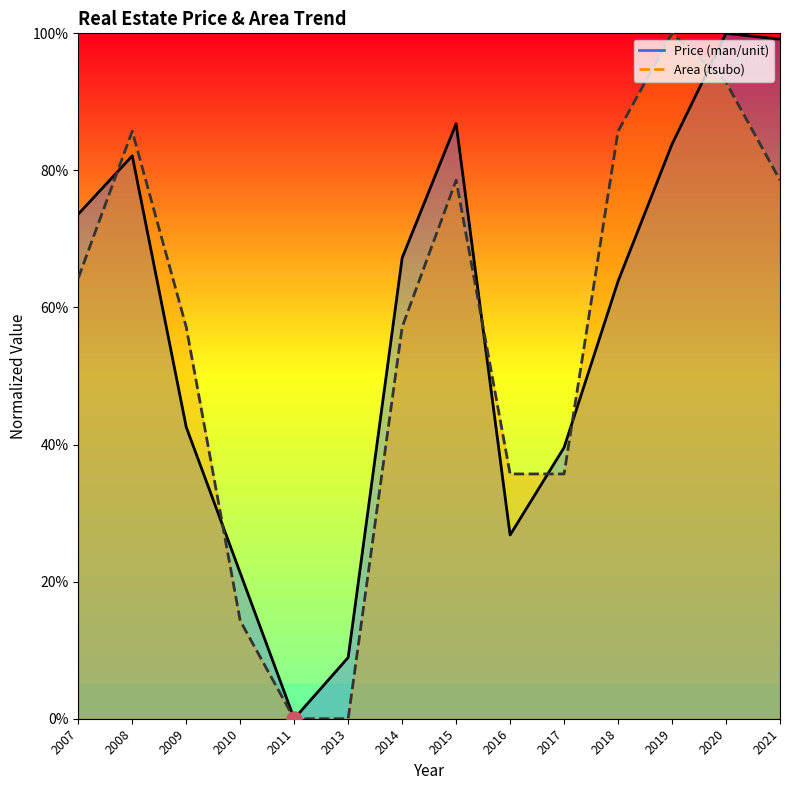

At how many categories does at least one series exceed 10?

12